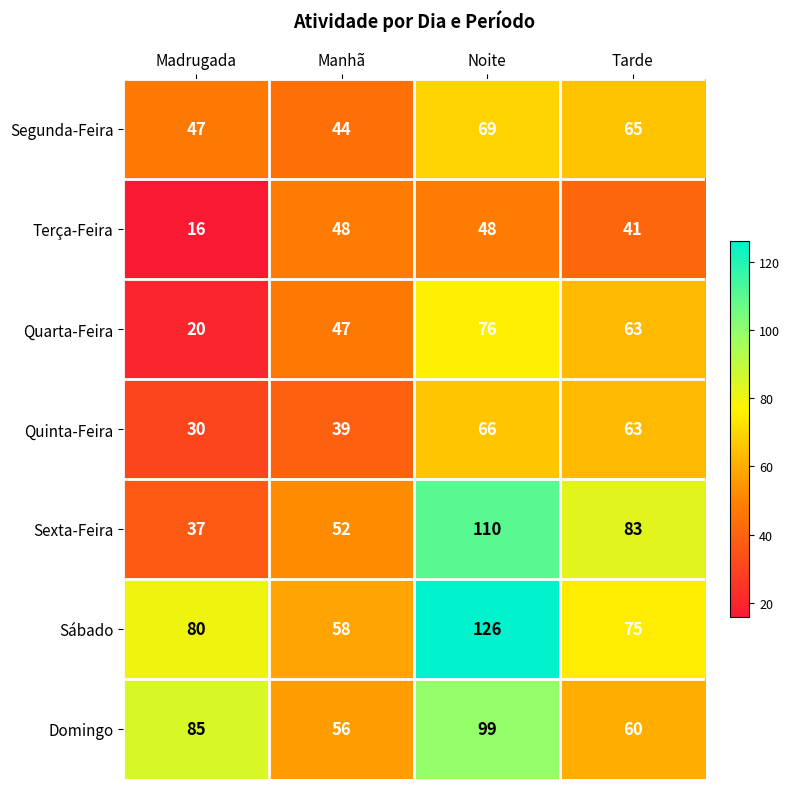

What is the highest value of the Sábado series?

126